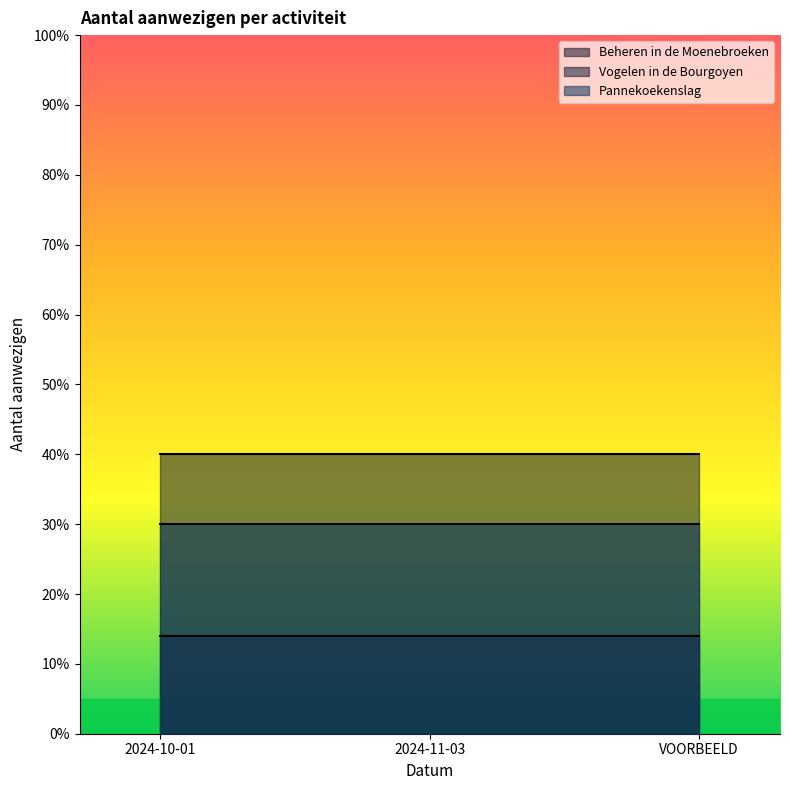

At which category does the chart reach its minimum across all series?

2024-10-01